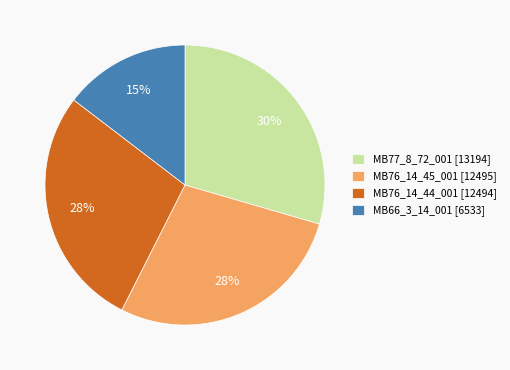

The MB76_14_45_001 [12495] slice represents 28% of the pie. True or false?

True